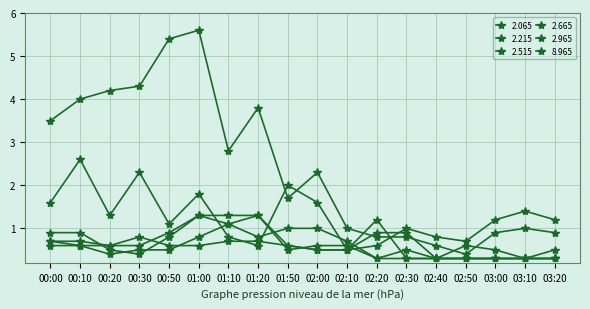

Reading left to right, list all the values displayed in this chart.

2.065: 00:00=3.5	00:10=4.0	00:20=4.2	00:30=4.3	00:50=5.4	01:00=5.6	01:10=2.8	01:20=3.8	01:50=1.7	02:00=2.3	02:10=1.0	02:20=0.8	02:30=0.8	02:40=0.6	02:50=0.4	03:00=0.9	03:10=1.0	03:20=0.9
2.215: 00:00=1.6	00:10=2.6	00:20=1.3	00:30=2.3	00:50=1.1	01:00=1.8	01:10=0.8	01:20=0.6	01:50=2.0	02:00=1.6	02:10=0.5	02:20=1.2	02:30=0.3	02:40=0.3	02:50=0.6	03:00=0.5	03:10=0.3	03:20=0.5
2.515: 00:00=0.9	00:10=0.9	00:20=0.5	00:30=0.4	00:50=0.8	01:00=1.3	01:10=1.3	01:20=1.3	01:50=0.5	02:00=0.6	02:10=0.6	02:20=0.3	02:30=0.3	02:40=0.3	02:50=0.3	03:00=0.3	03:10=0.3	03:20=0.3
2.665: 00:00=0.7	00:10=0.7	00:20=0.6	00:30=0.6	00:50=0.9	01:00=1.3	01:10=1.1	01:20=1.3	01:50=0.6	02:00=0.5	02:10=0.5	02:20=0.9	02:30=0.9	02:40=0.3	02:50=0.3	03:00=0.3	03:10=0.3	03:20=0.3
2.965: 00:00=0.7	00:10=0.6	00:20=0.4	00:30=0.5	00:50=0.5	01:00=0.8	01:10=1.1	01:20=0.8	01:50=1.0	02:00=1.0	02:10=0.7	02:20=0.3	02:30=0.5	02:40=0.3	02:50=0.3	03:00=0.3	03:10=0.3	03:20=0.3
8.965: 00:00=0.6	00:10=0.6	00:20=0.6	00:30=0.8	00:50=0.6	01:00=0.6	01:10=0.7	01:20=0.7	01:50=0.6	02:00=0.5	02:10=0.5	02:20=0.6	02:30=1.0	02:40=0.8	02:50=0.7	03:00=1.2	03:10=1.4	03:20=1.2